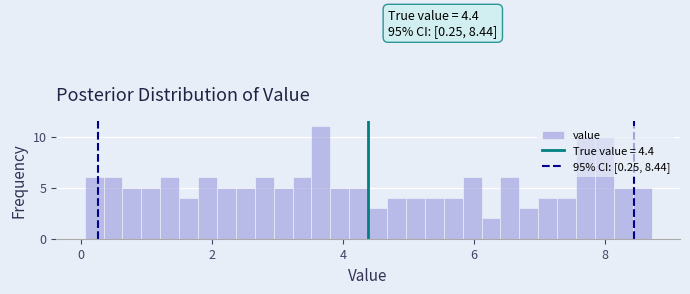

Around what value on the x-axis is the tallest bar? Give the approximate position of its centre, as read against the axis.

3.6